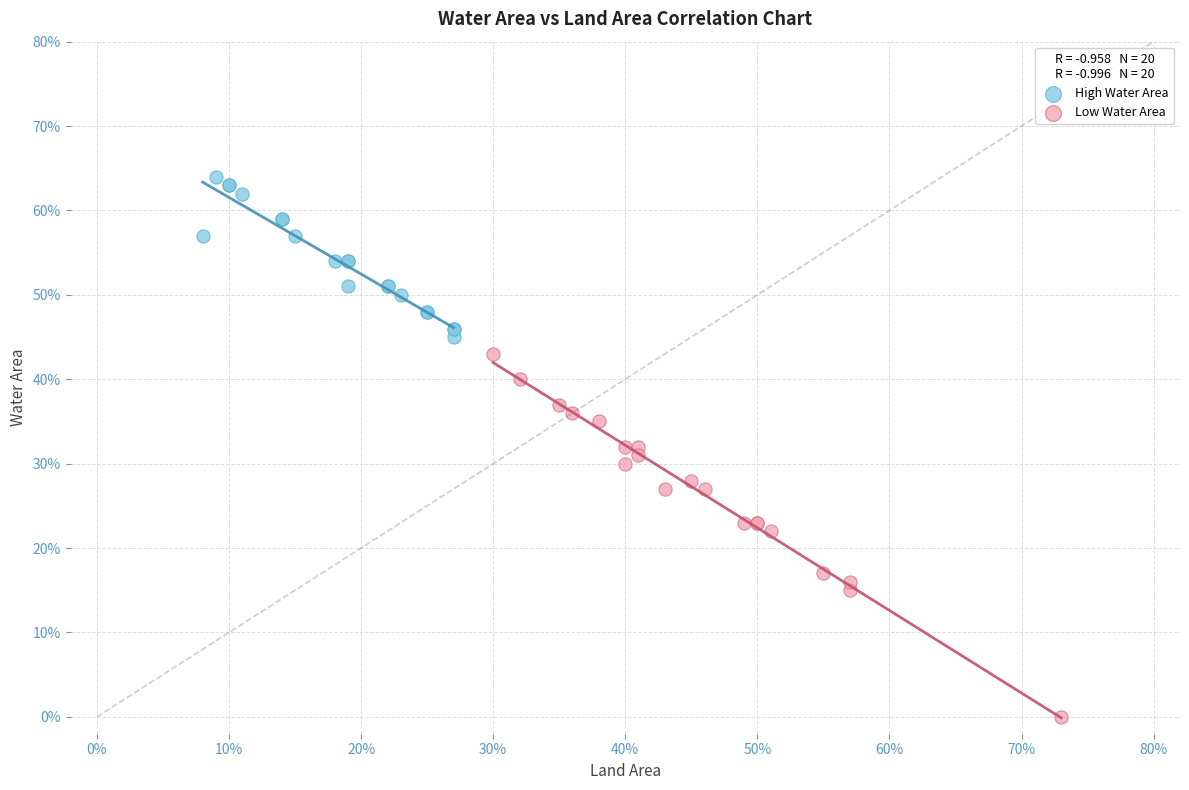

What are all the series names shown in the legend?

High Water Area, Low Water Area